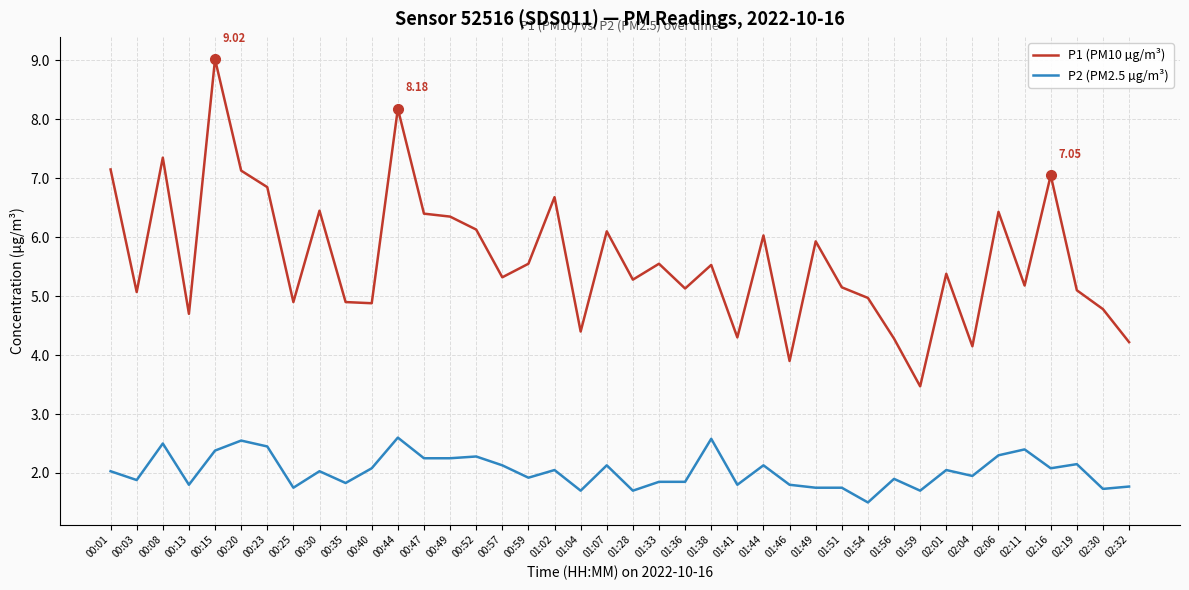

What is the highest value of the P2 (PM2.5 µg/m³) series?

2.6